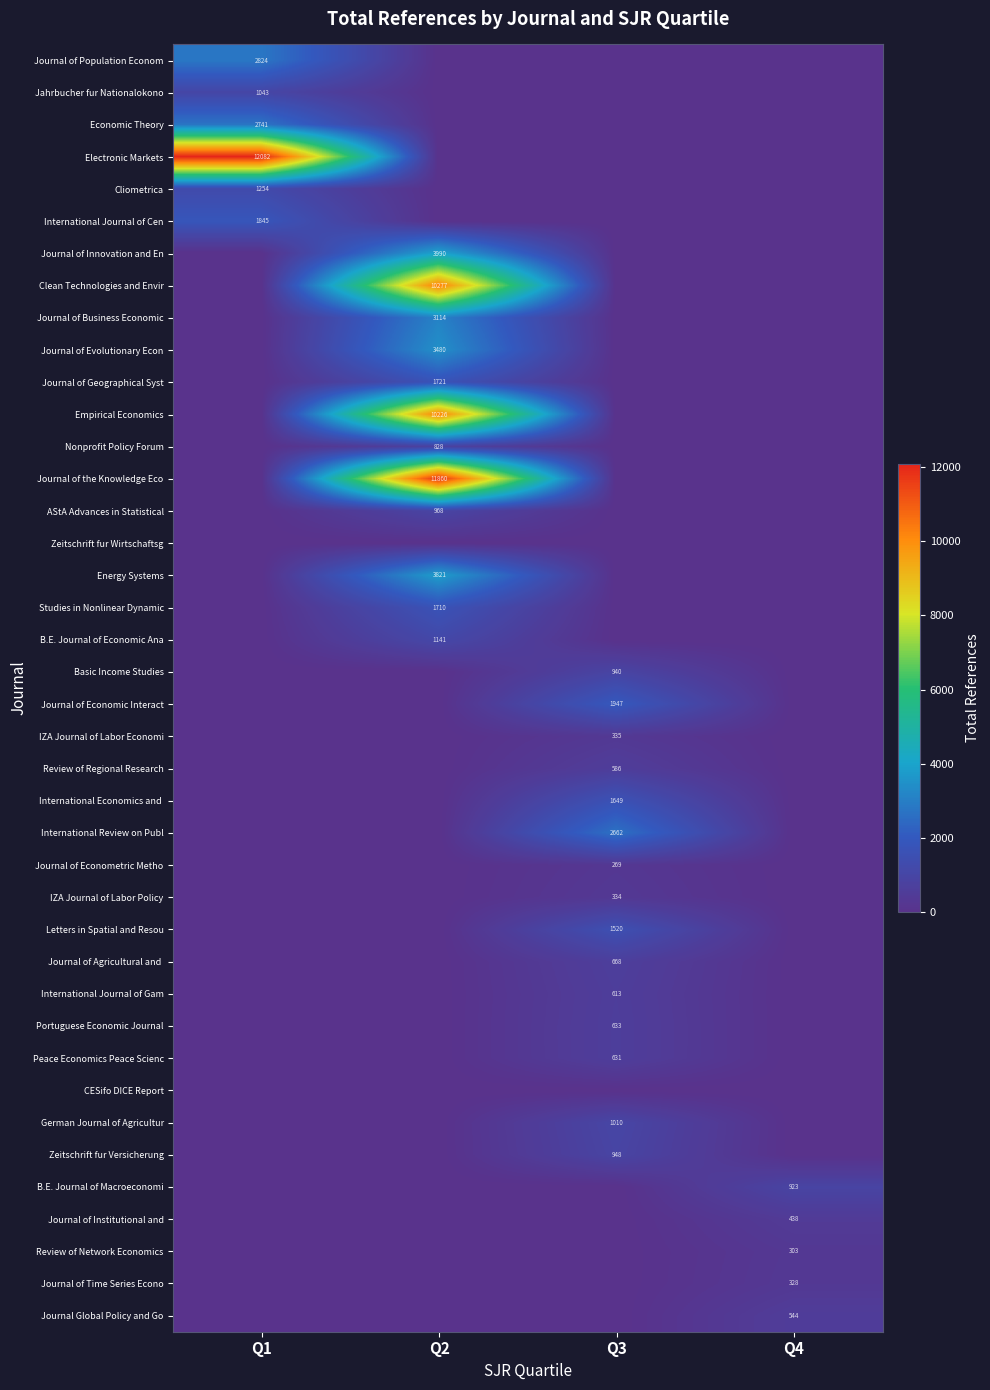

The Zeitschrift fur Versicherung series shows 948 at Q3. True or false?

True